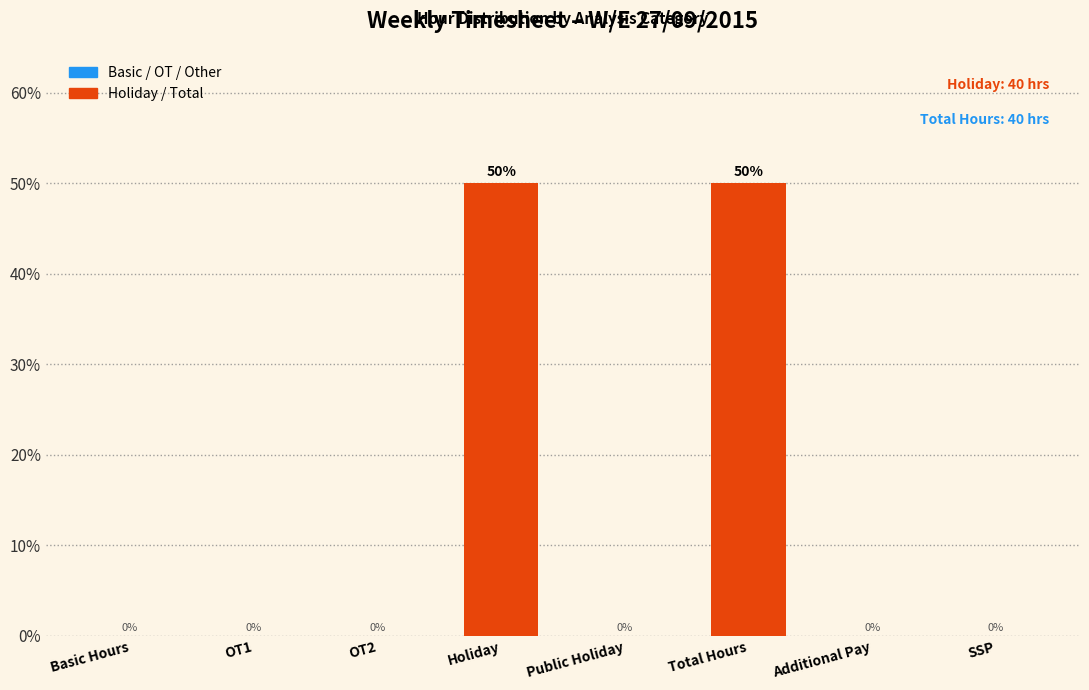

Reading left to right, transcribe all the data shown in this chart.

Basic Hours=0	OT1=0	OT2=0	Holiday=50	Public Holiday=0	Total Hours=50	Additional Pay=0	SSP=0